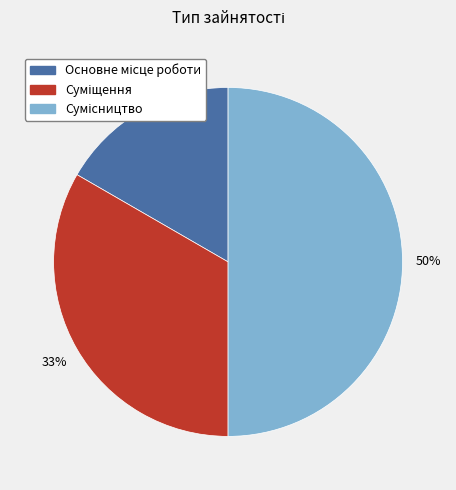

To the nearest percent, what is the difference between the largest and smallest slice percentages?

33%